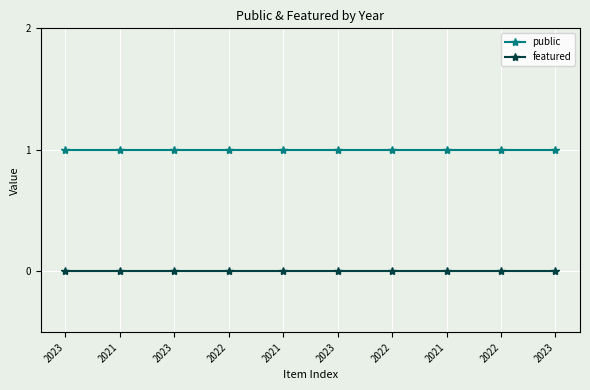

Is this an area chart (filled region under the line)?

No